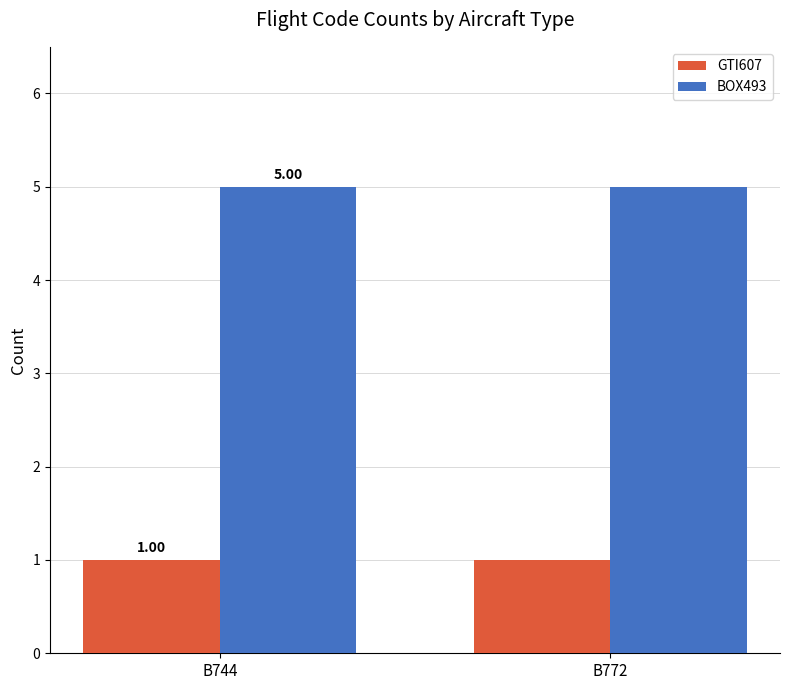

Which series has the largest total across all categories?

BOX493